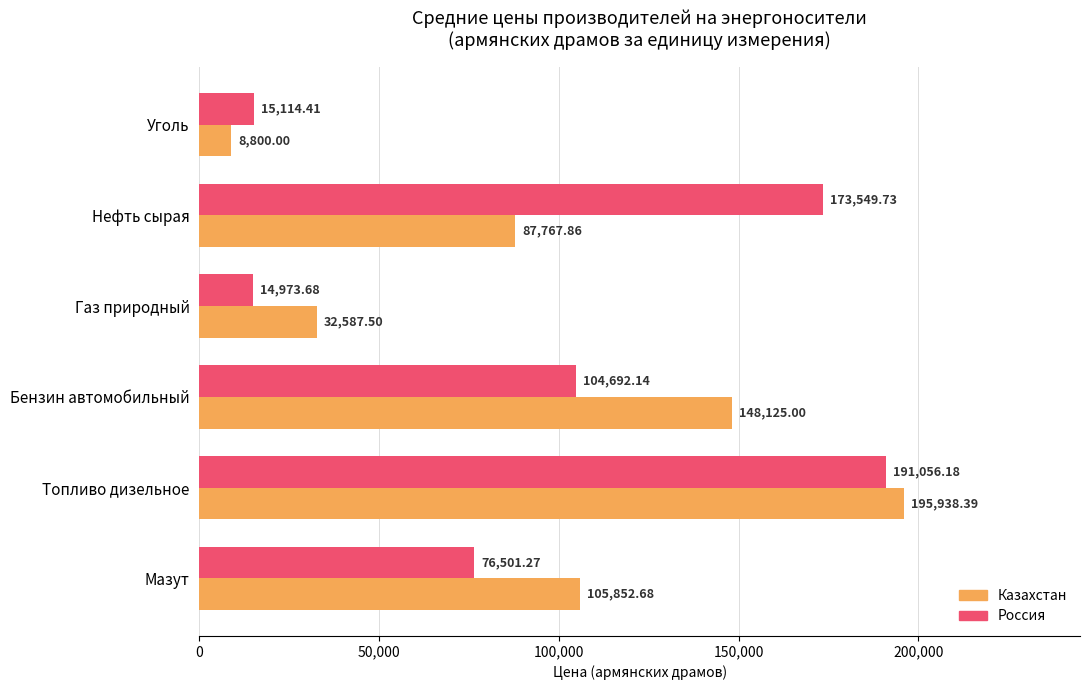

How many data points in Россия are above 104692?

3